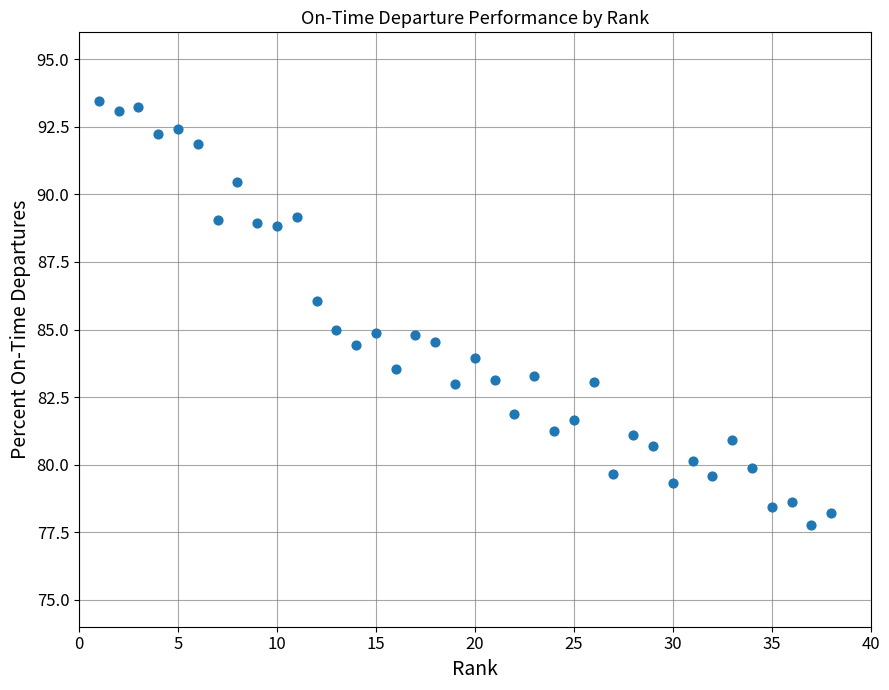

What is the range of Y values (max minus min)?

15.7